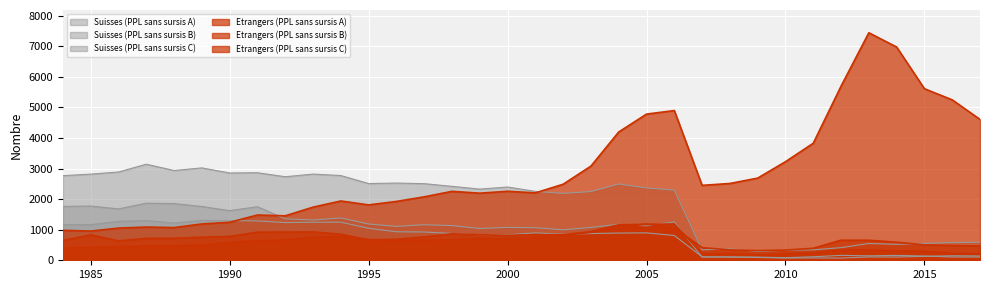

How many lines are shown in the chart?

6